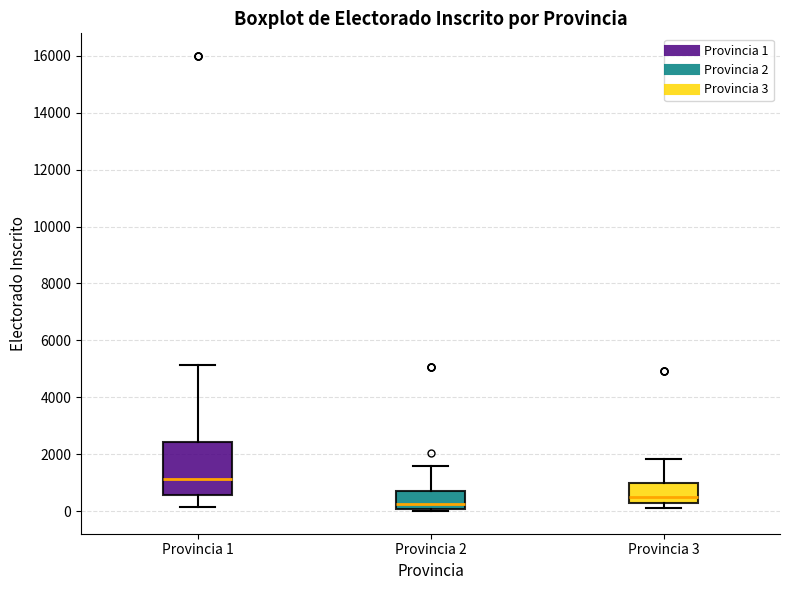

Reading left to right, read every box against the y-axis: the position of its median line, the range the box covers, and the ends of its whiskers. The values are not printed on the chart, so give them approximately, as read against the axis.

Provincia 1: median 1200, box 600 to 2400, whiskers 200 to 5200
Provincia 2: median 200, box 0 to 600, whiskers 0 (just below the box's lower edge) to 1600
Provincia 3: median 600, box 200 to 1000, whiskers 200 (just below the box's lower edge) to 1800